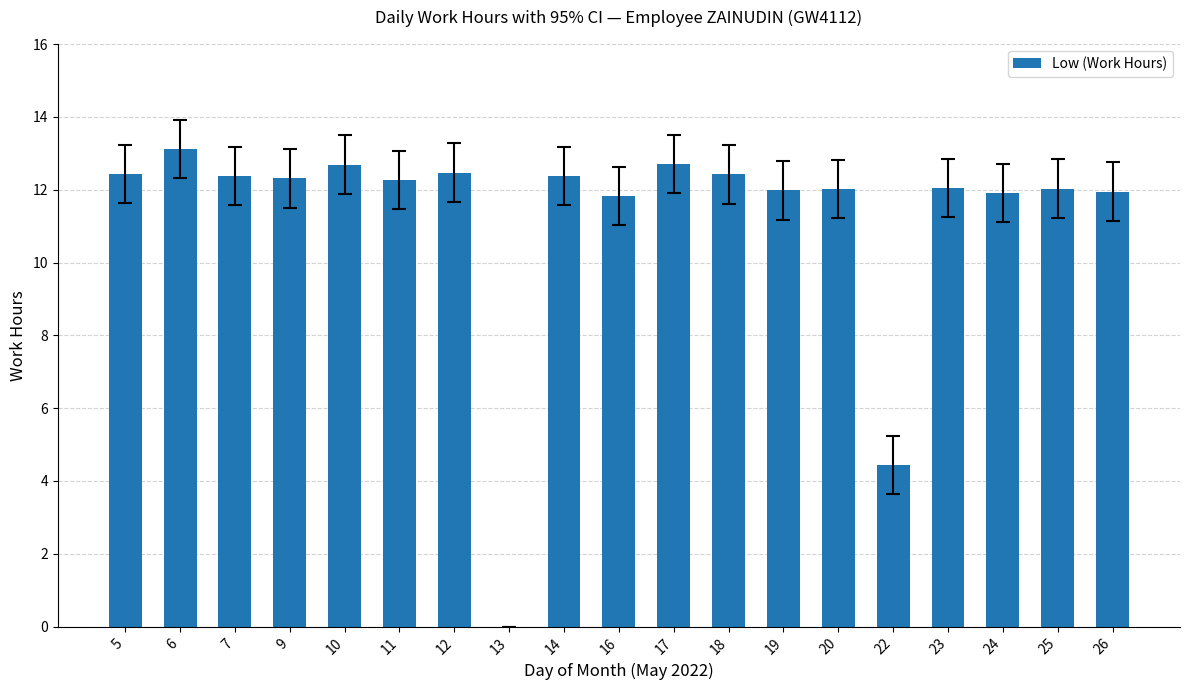

What is the average value?

11.2